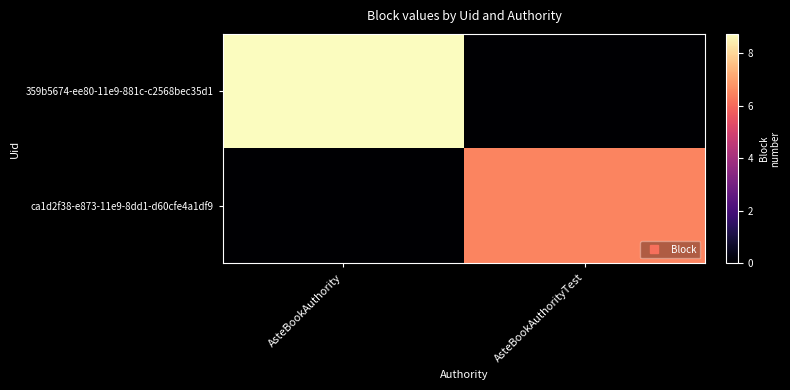

Reading left to right, extract all data points from this chart.

359b5674-ee80-11e9-881c-c2568bec35d1: AsteBookAuthority=8739627	AsteBookAuthorityTest=0
ca1d2f38-e873-11e9-8dd1-d60cfe4a1df9: AsteBookAuthority=0	AsteBookAuthorityTest=6510428